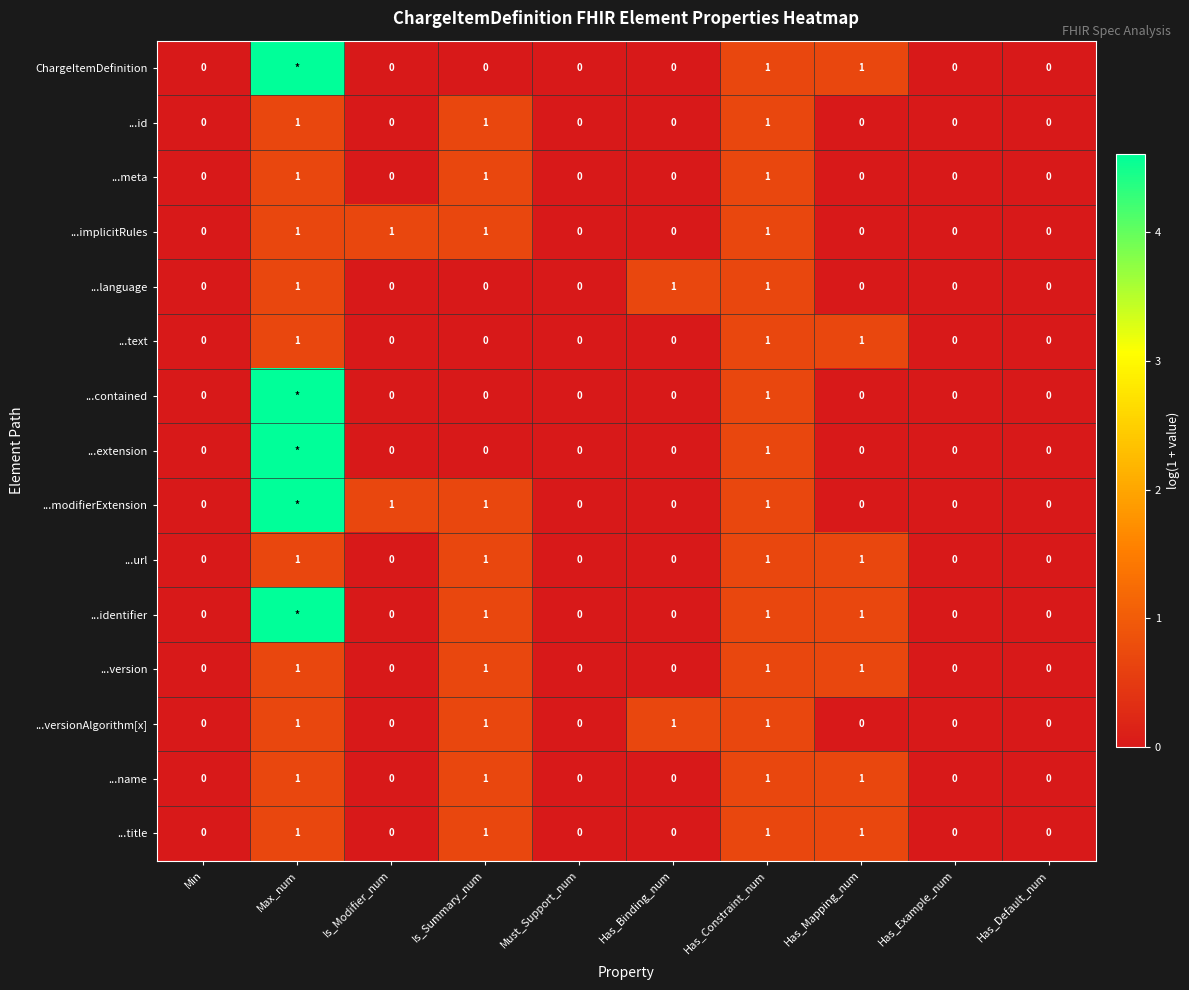

How many values in the ...versionAlgorithm[x] series exceed 0?

4